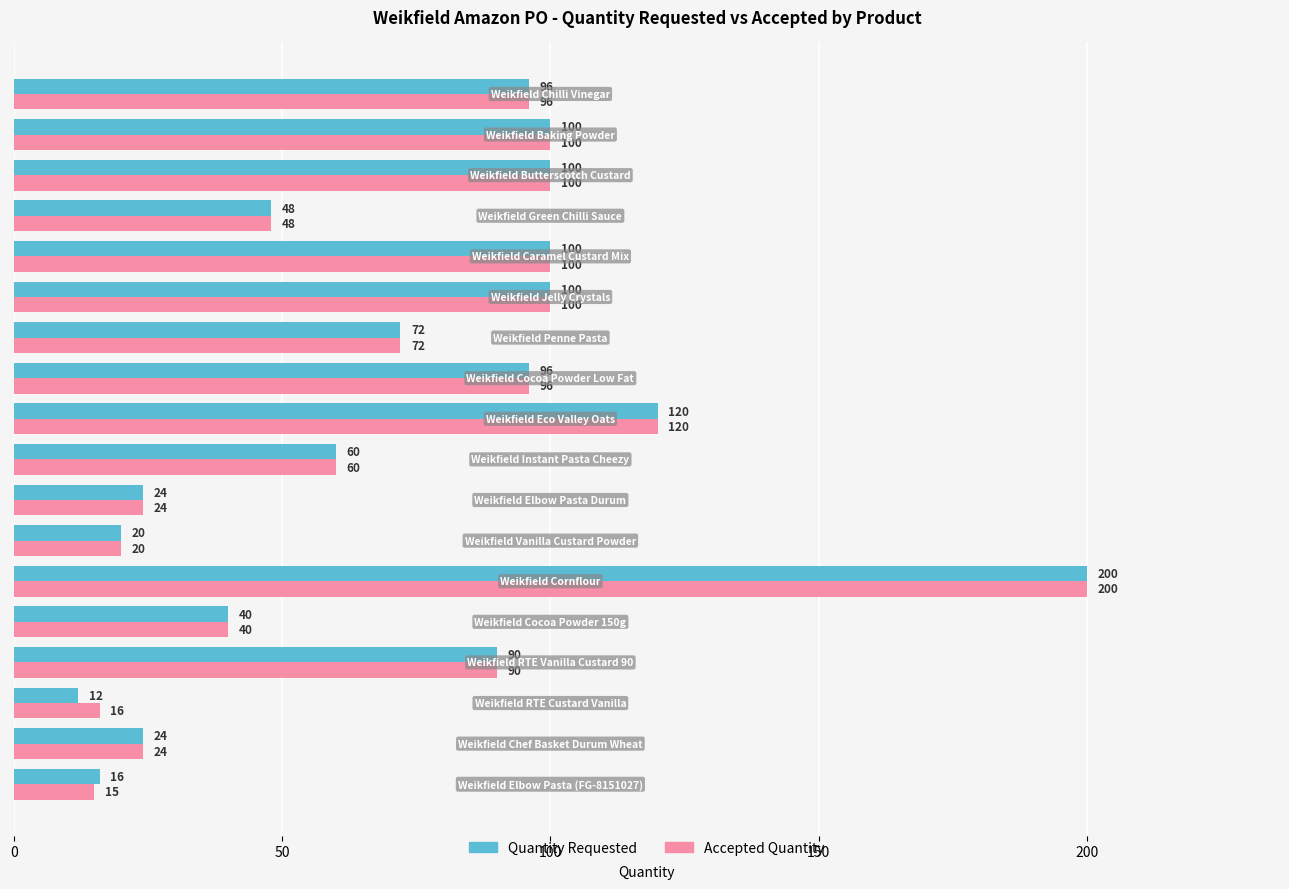

What is the maximum value shown in the chart?

200